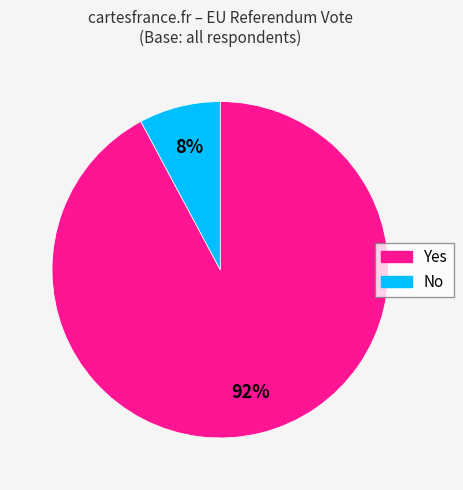

To the nearest percent, what is the average slice percentage?

50%